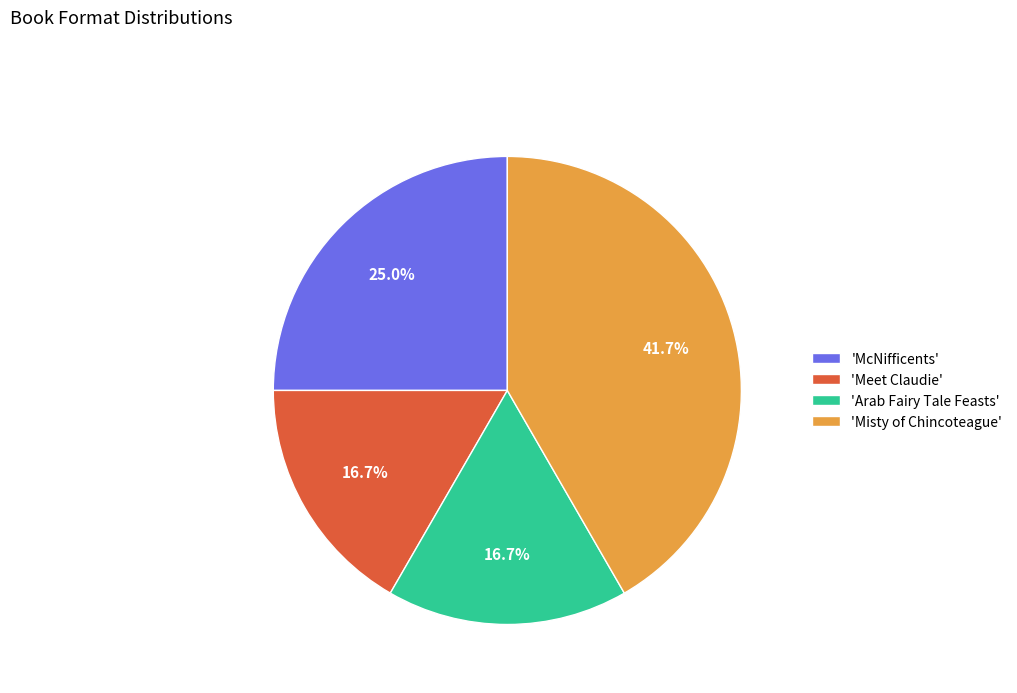

Which slice is the largest?

'Misty of Chincoteague'